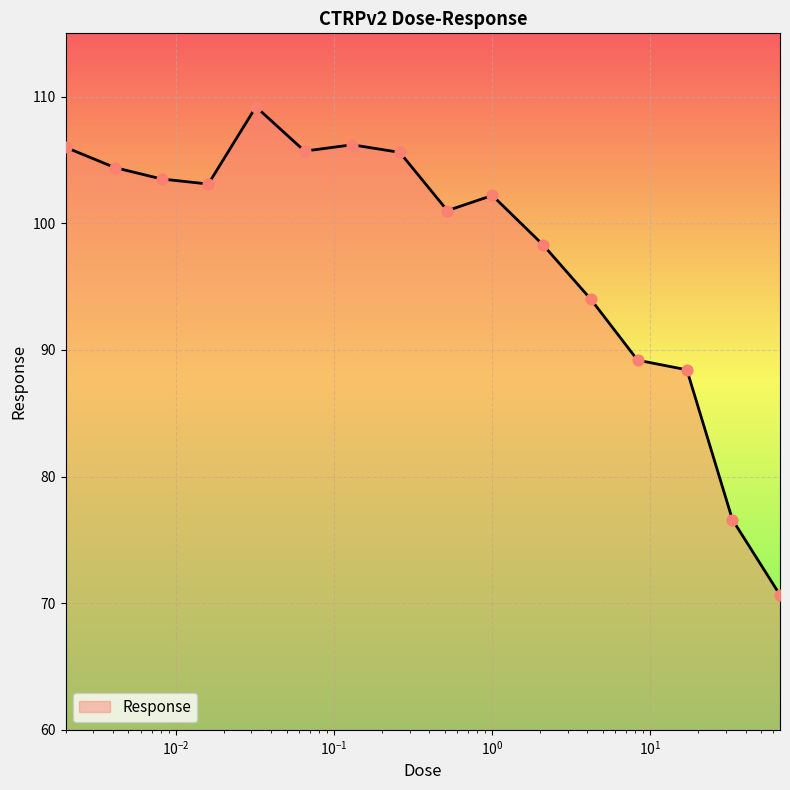

What is the maximum value shown in the chart?

109.2